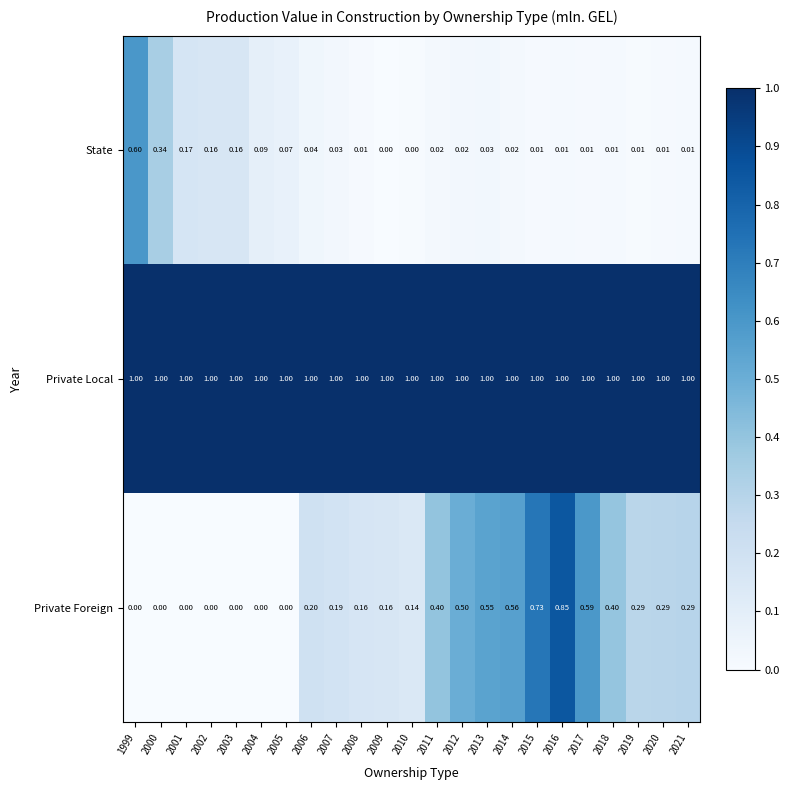

List the series in order of their overall mean, highest first.

Private Local, Private Foreign, State